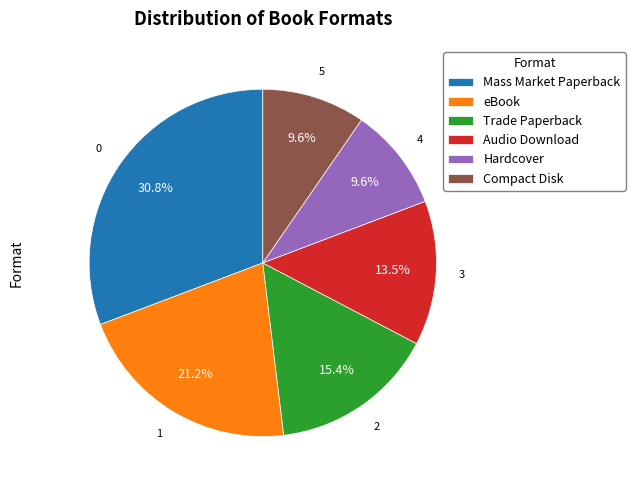

The Hardcover slice represents 1% of the pie. True or false?

False